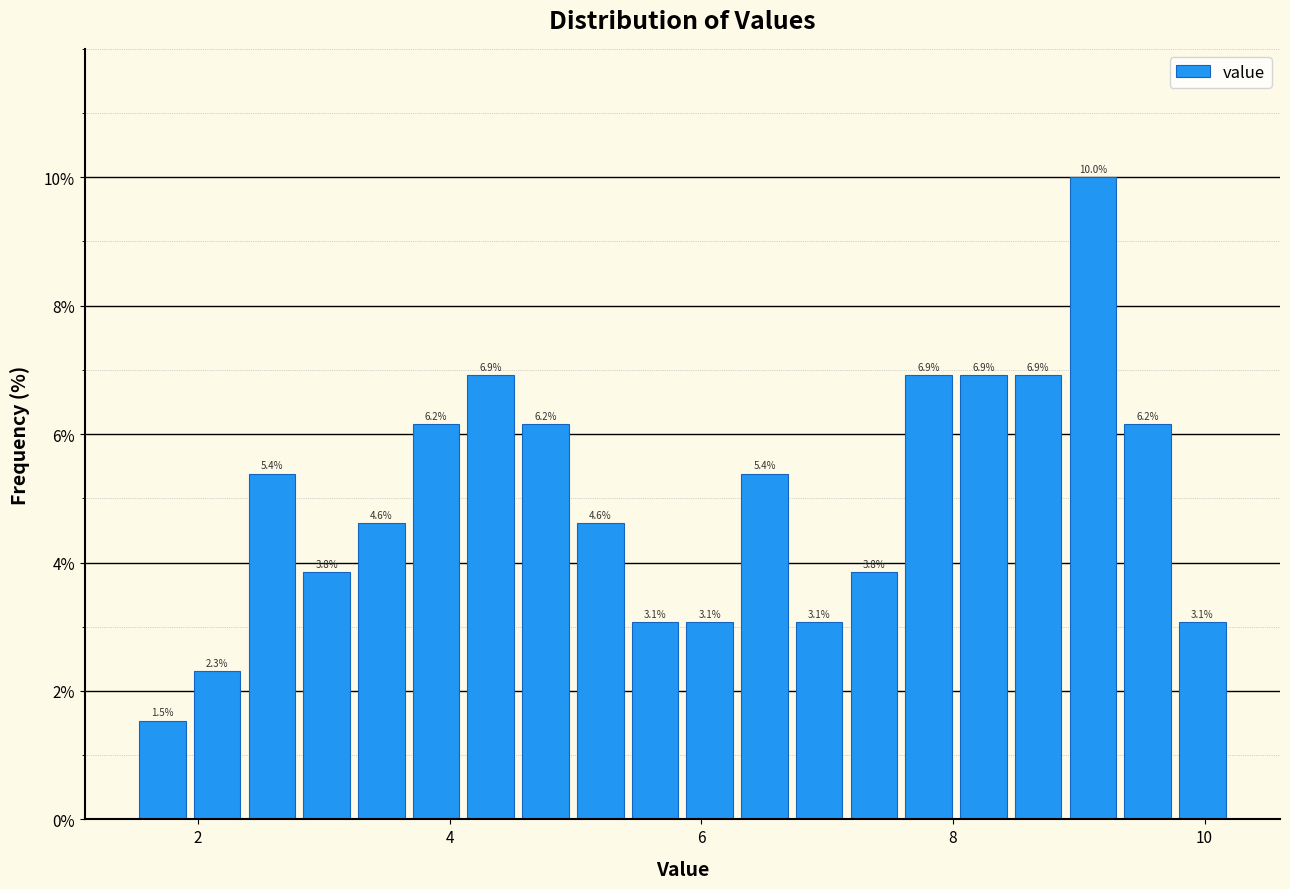

Read against the x-axis, roughly where is the centre of the tallest bar?

9.2